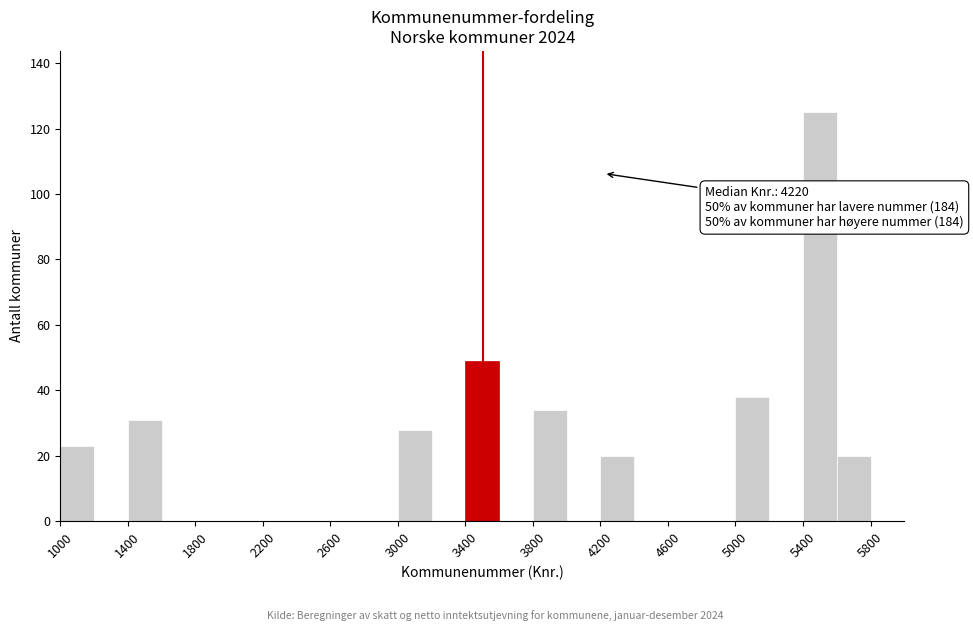

Over which range of the x-axis is the bar tallest?

5400 to 5600